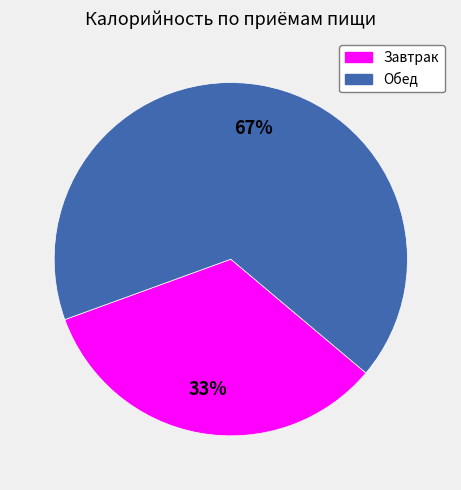

Which category has the smallest portion of the pie?

Завтрак